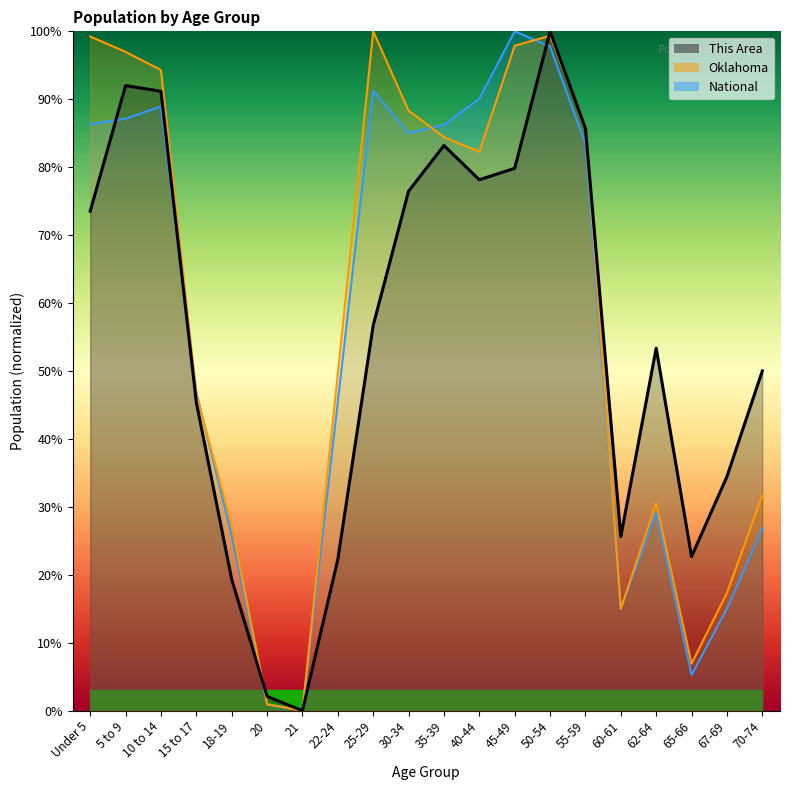

At which label does Oklahoma first exceed 82?

Under 5